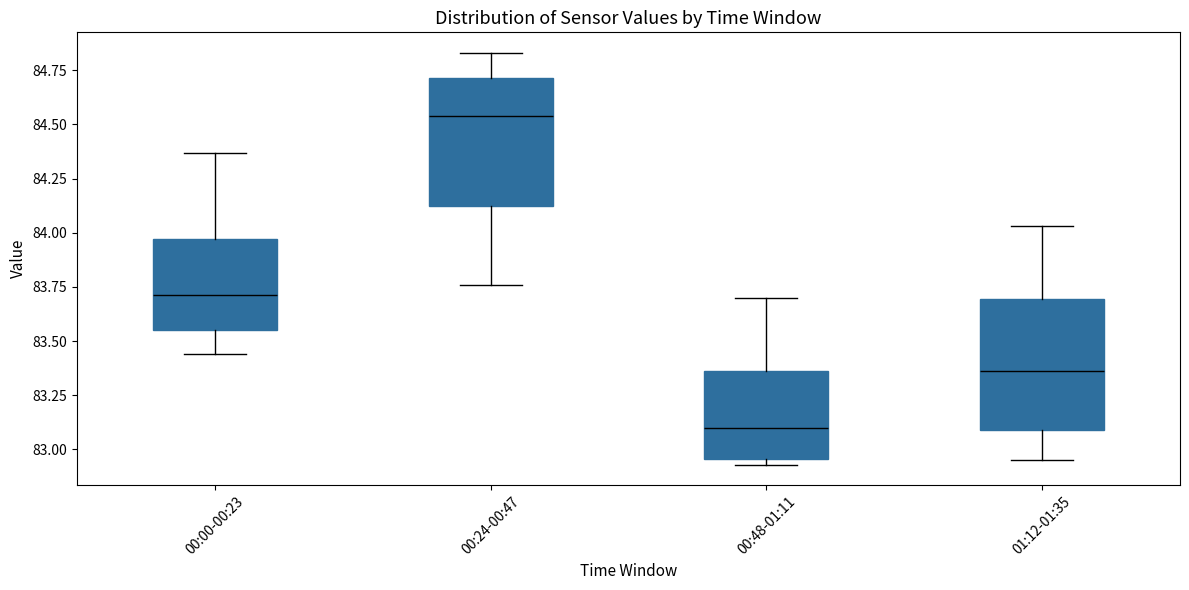

Reading left to right, transcribe this box plot: for each box, give where its median line is, the range the box spans, and where its two whiskers end, as read against the y-axis. The values are not printed on the chart, so give them approximately, as read against the axis.

00:00-00:23: median 83.70, box 83.55 to 83.95, whiskers 83.45 to 84.35
00:24-00:47: median 84.55, box 84.15 to 84.70, whiskers 83.75 to 84.85
00:48-01:11: median 83.10, box 82.95 to 83.35, whiskers 82.95 (just below the box's lower edge) to 83.70
01:12-01:35: median 83.35, box 83.10 to 83.70, whiskers 82.95 to 84.05